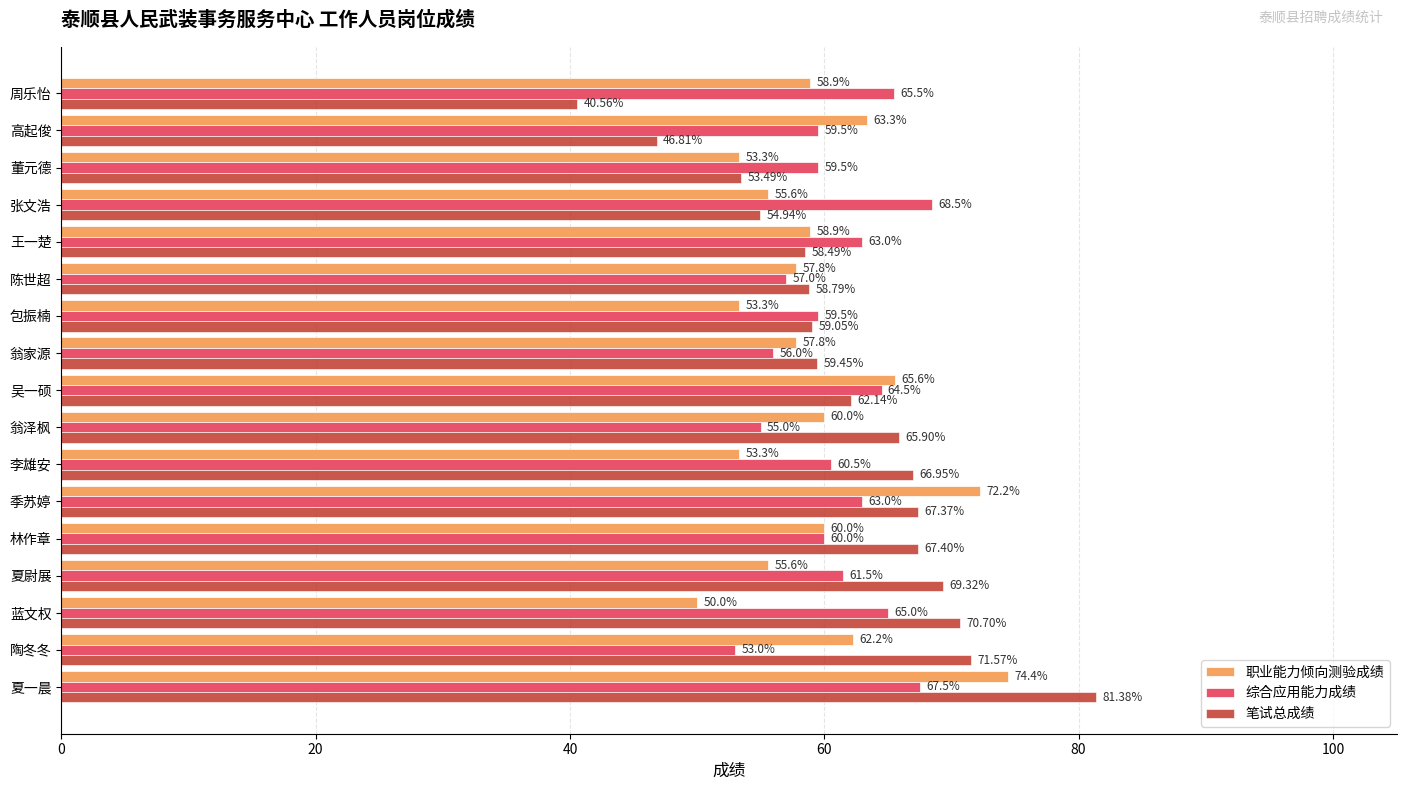

Is the value of 职业能力倾向测验成绩 at 翁家源 greater than the value of 笔试总成绩 at 张文浩?

Yes